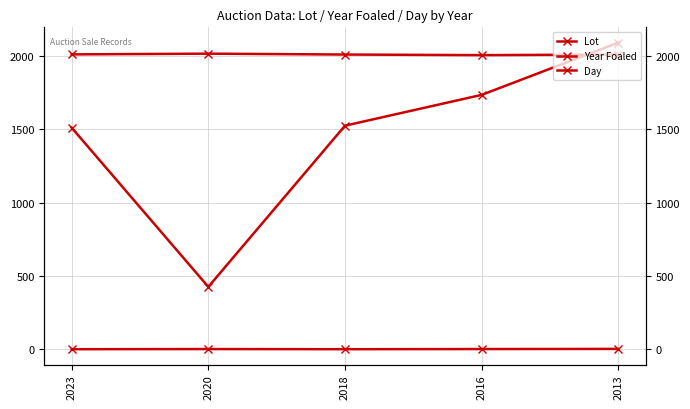

At how many categories does at least one series exceed 973?

5